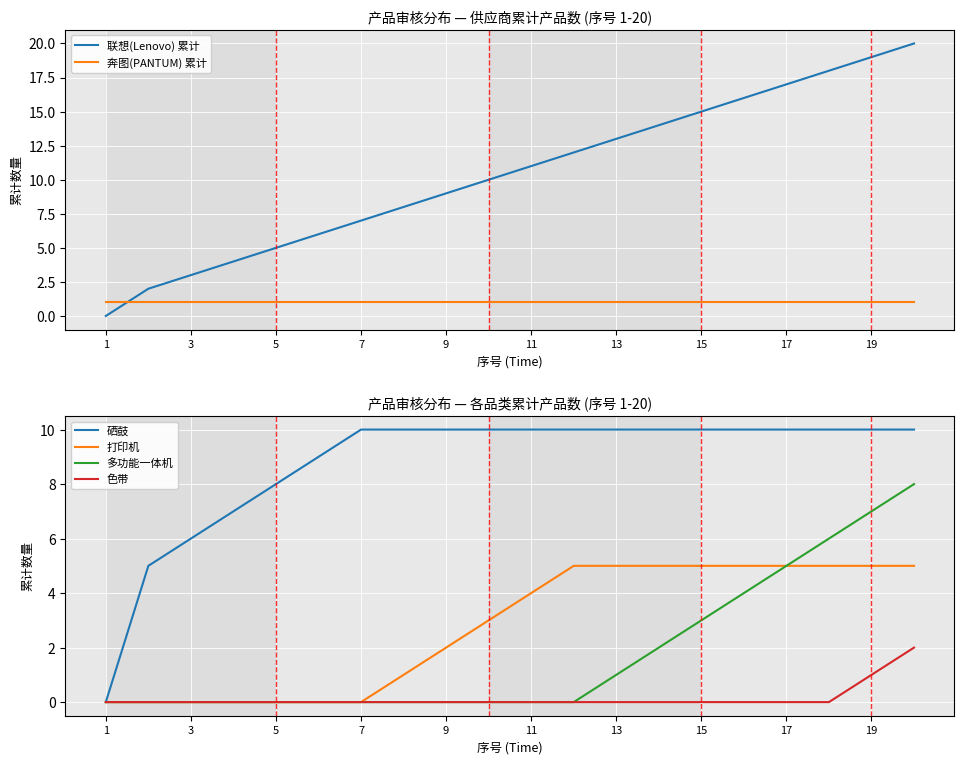

What is the maximum value for 硒鼓?

10